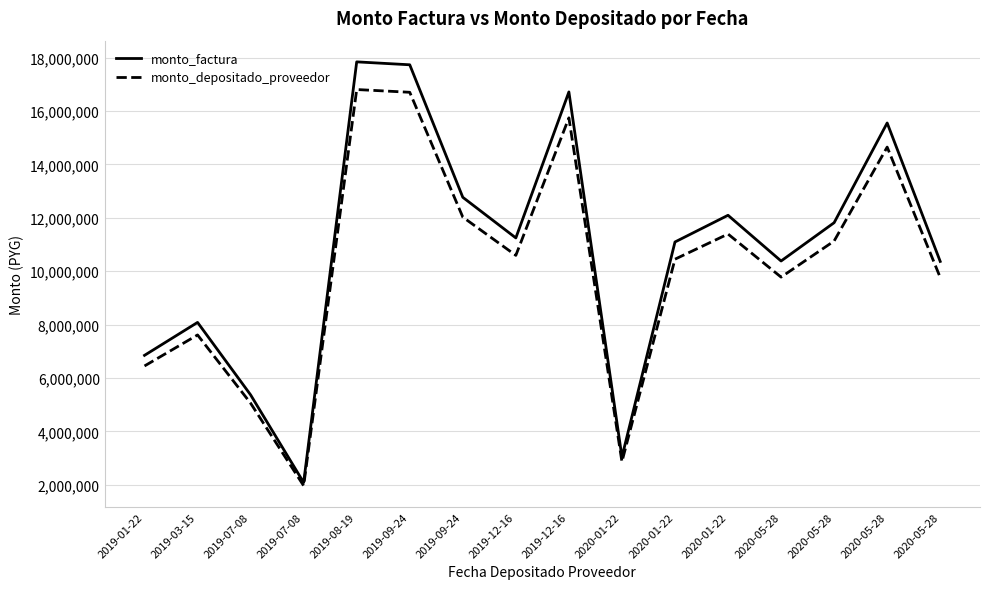

What are all the series names shown in the legend?

monto_factura, monto_depositado_proveedor